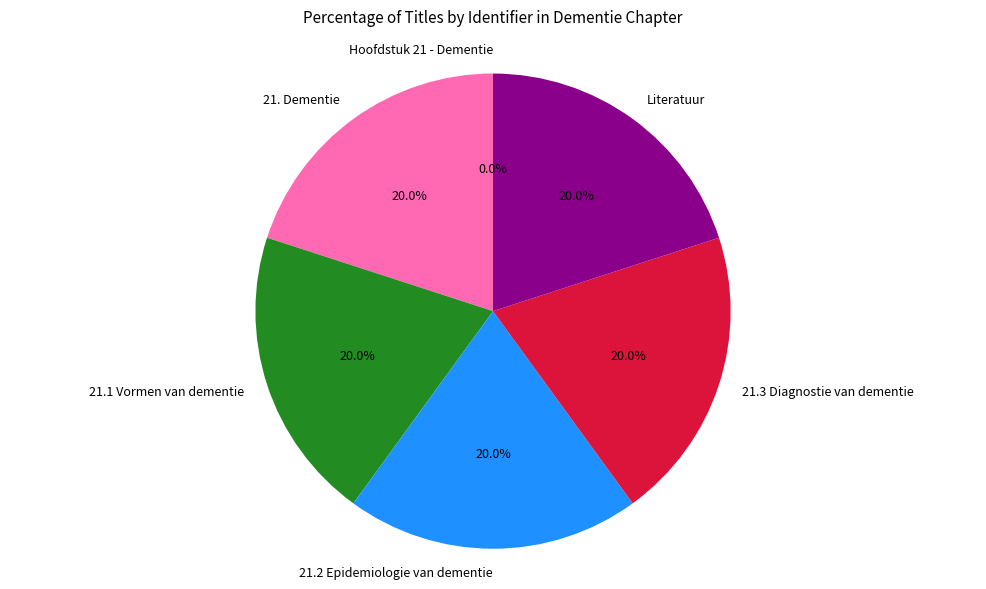

Is there a majority slice in this chart?

No